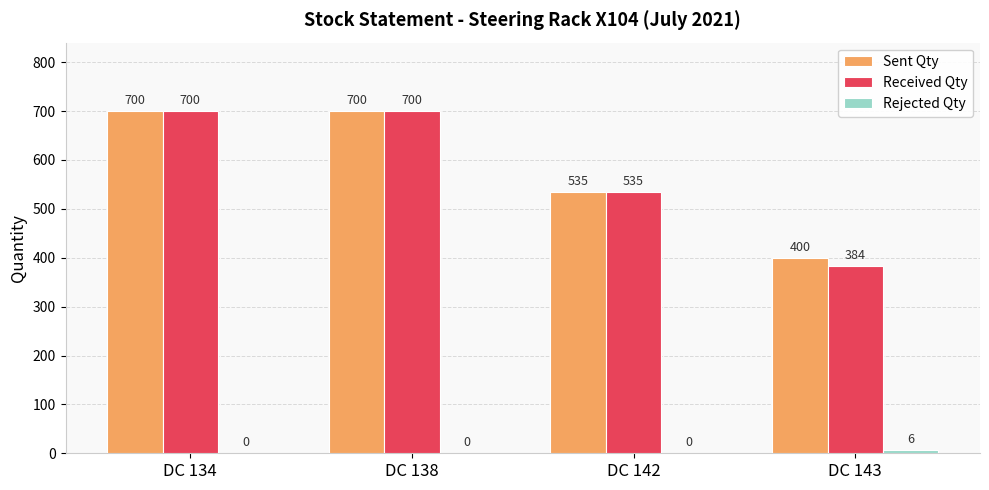

Which series has the widest spread of values?

Received Qty